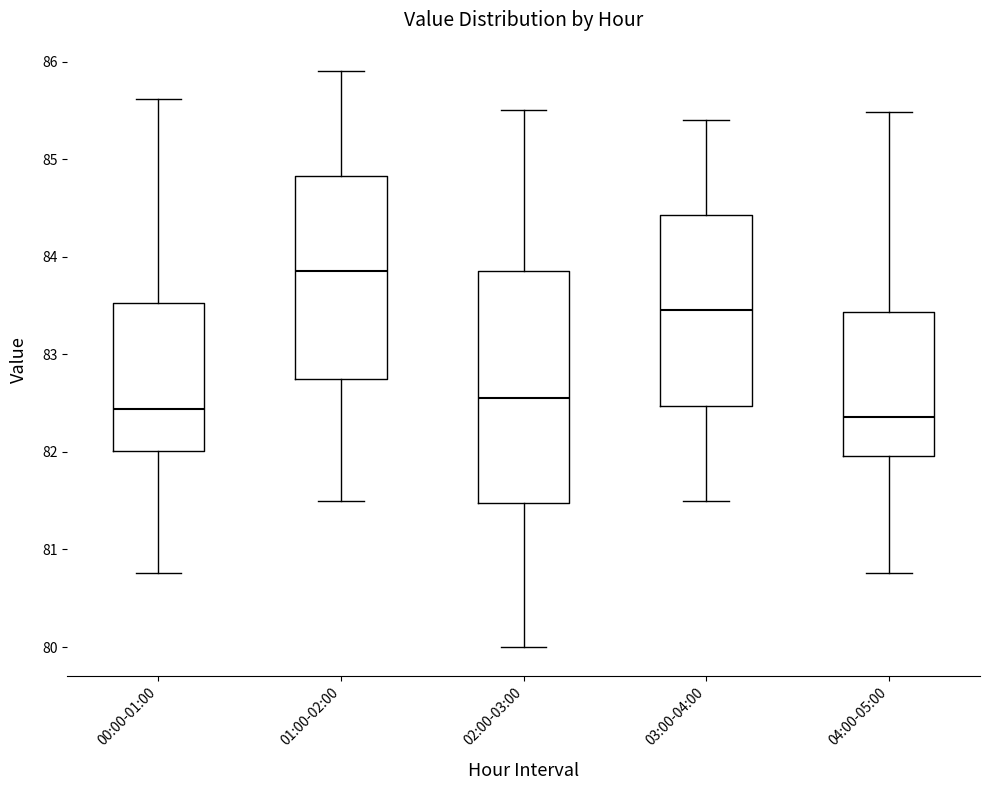

Reading left to right, transcribe this box plot: for each box, give where its median line is, the range the box spans, and where its two whiskers end, as read against the y-axis. The values are not printed on the chart, so give them approximately, as read against the axis.

00:00-01:00: median 82.4, box 82.0 to 83.5, whiskers 80.8 to 85.6
01:00-02:00: median 83.9, box 82.8 to 84.8, whiskers 81.5 to 85.9
02:00-03:00: median 82.6, box 81.5 to 83.9, whiskers 80.0 to 85.5
03:00-04:00: median 83.5, box 82.5 to 84.4, whiskers 81.5 to 85.4
04:00-05:00: median 82.4, box 82.0 to 83.4, whiskers 80.8 to 85.5